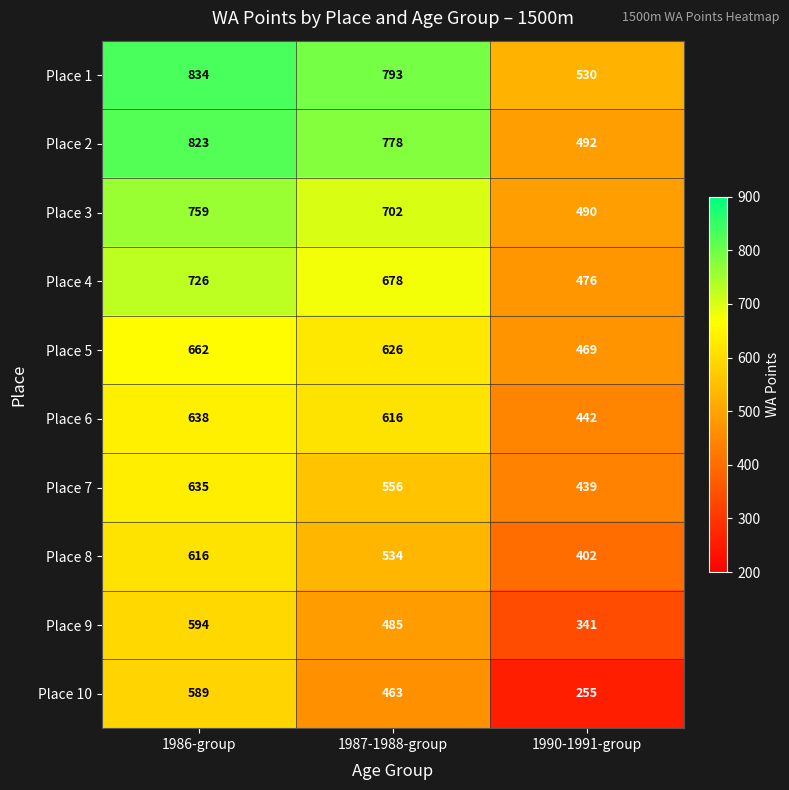

At how many categories does at least one series exceed 730?

2